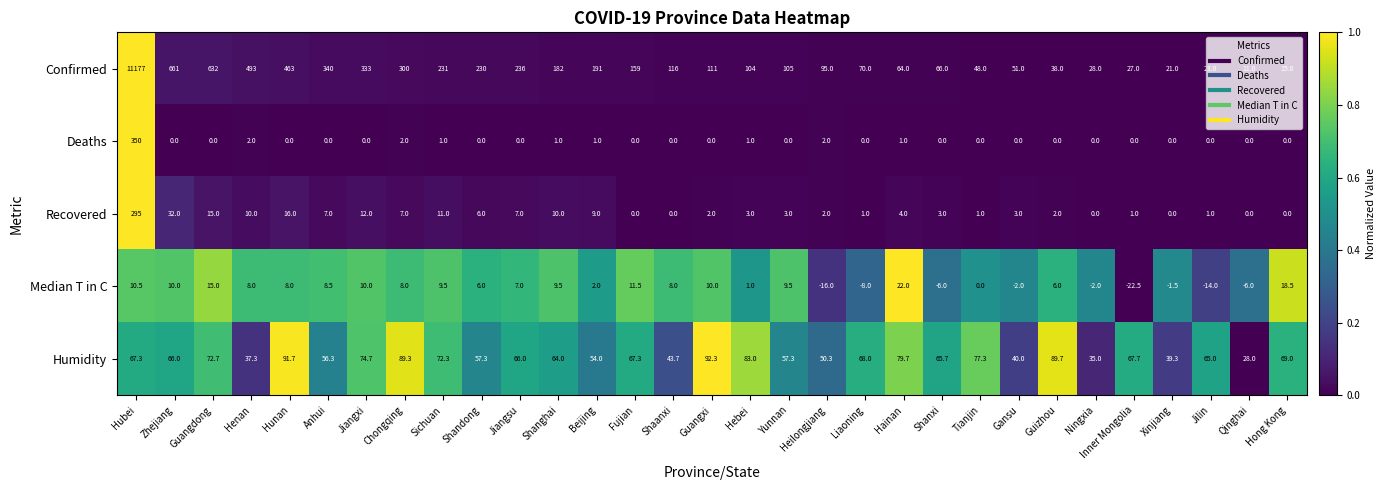

What is the minimum value shown in the chart?

-22.5